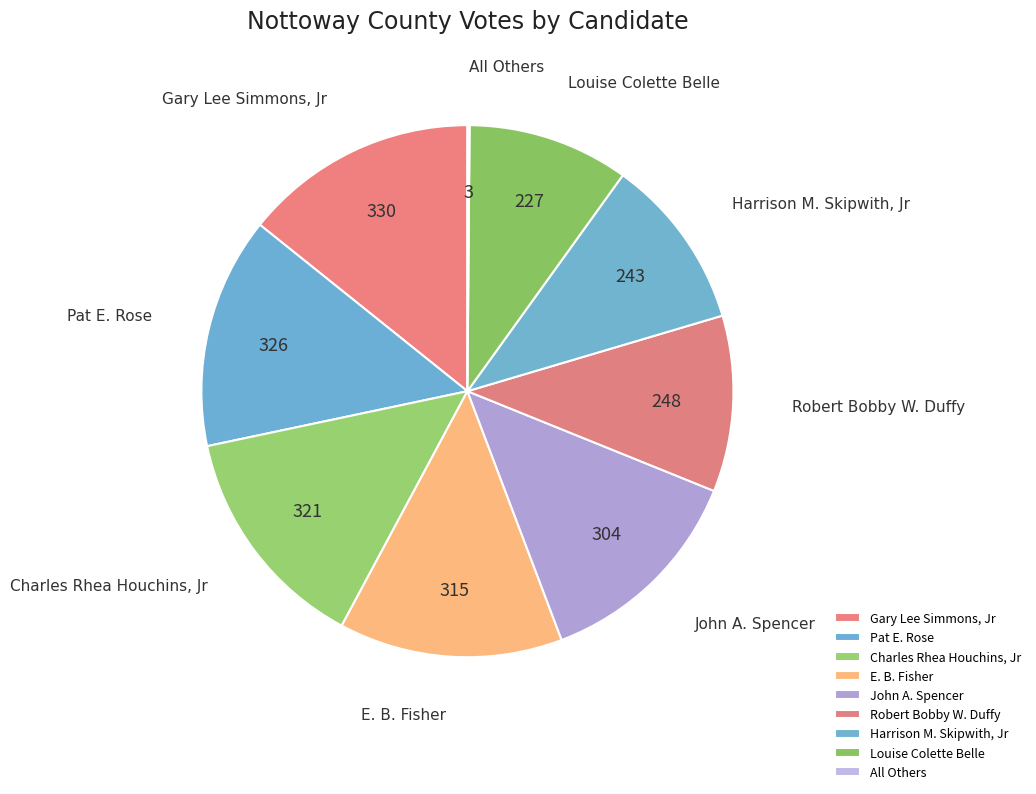

Is the sum of Charles Rhea Houchins, Jr and Gary Lee Simmons, Jr greater than half?

No